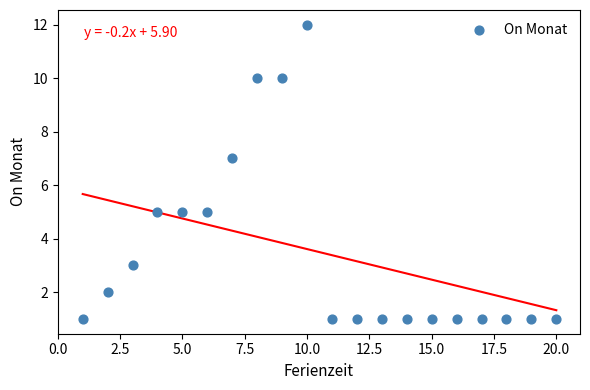

What is the range of X values (max minus min)?

19